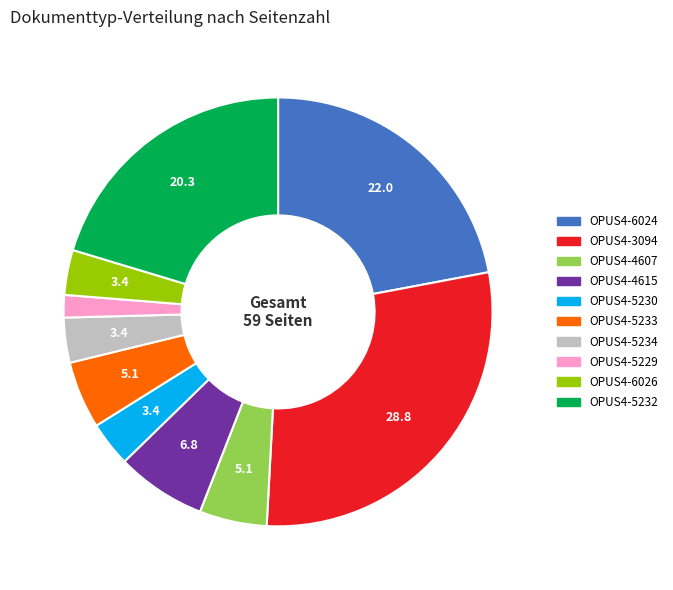

Is there any slice that represents more than half of the pie?

No